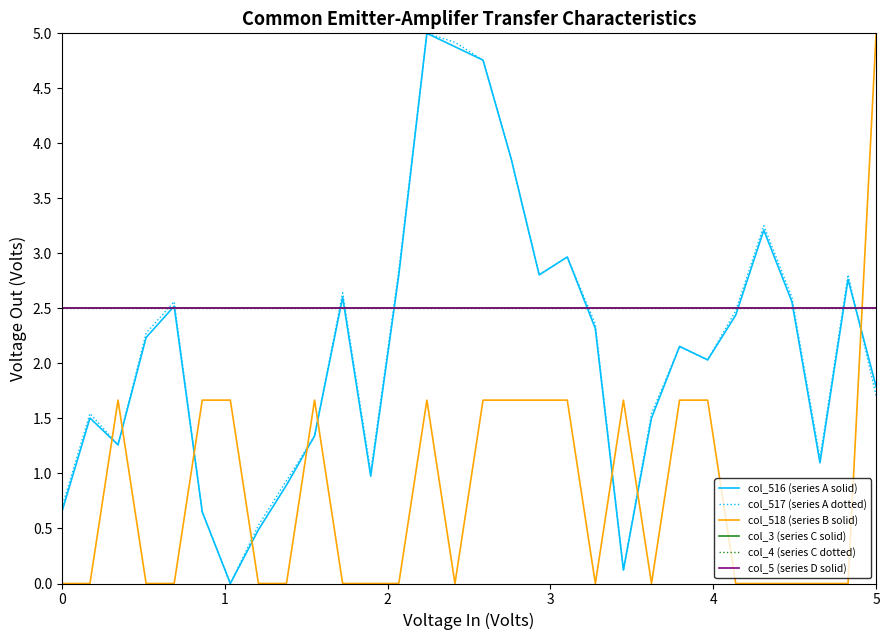

Does the chart have visible grid lines?

No